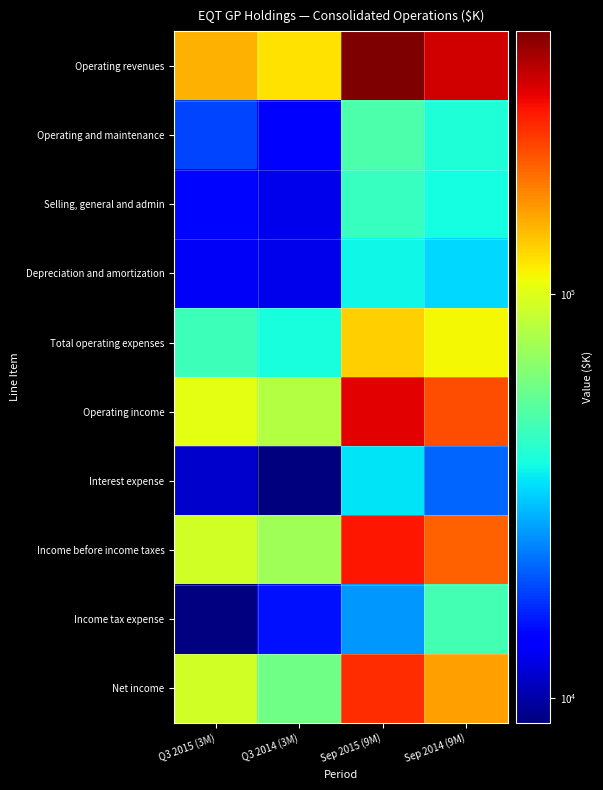

Which category has the highest value across all series?

Sep 2015 (9M)